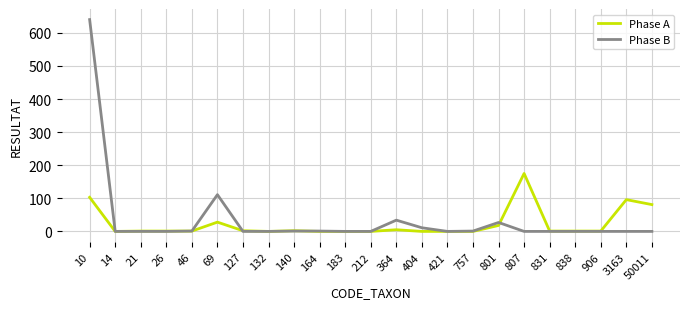

List the series in order of their peak value, lowest first.

Phase A, Phase B